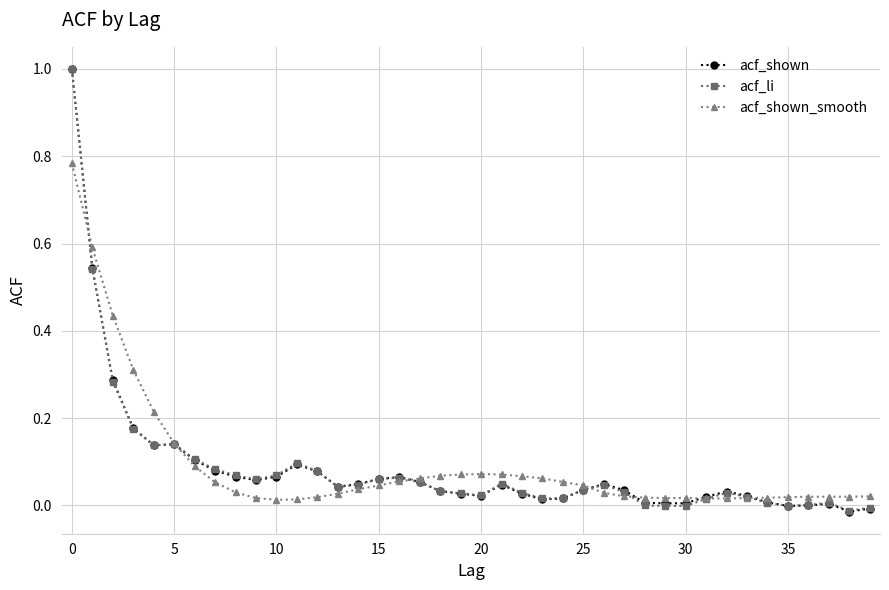

True or false: acf_shown has more than 0 points higher than both neighbors.

True